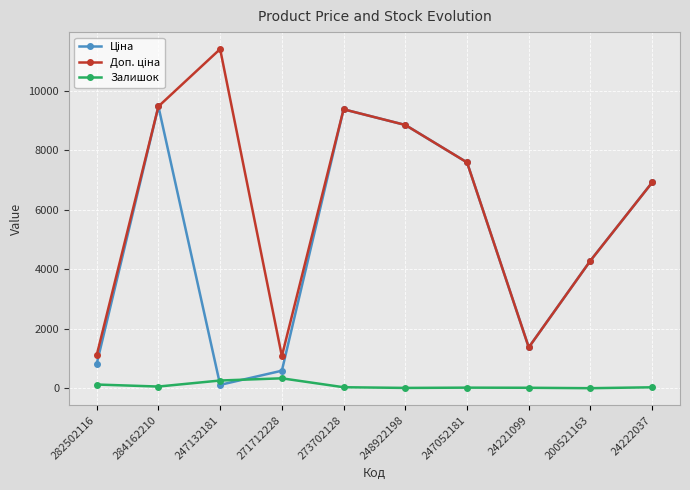

The Залишок series shows 2.0 at 200521163. True or false?

True